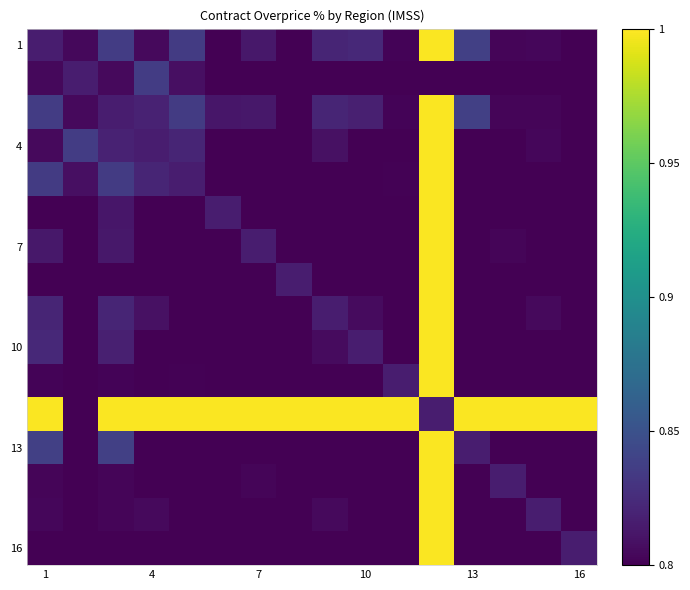

What is the maximum value shown in the chart?

13.9